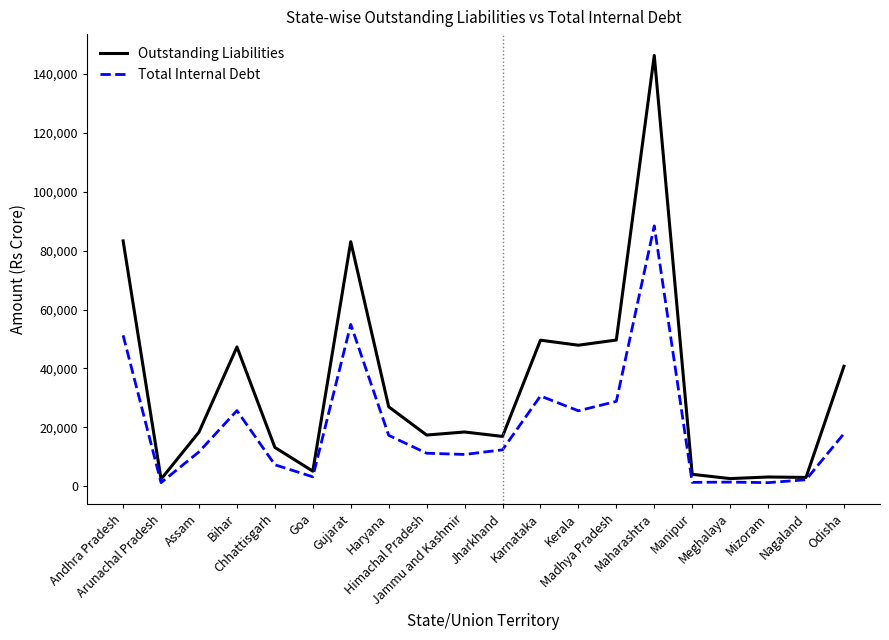

True or false: Total Internal Debt has more than 2 points higher than both neighbors.

True